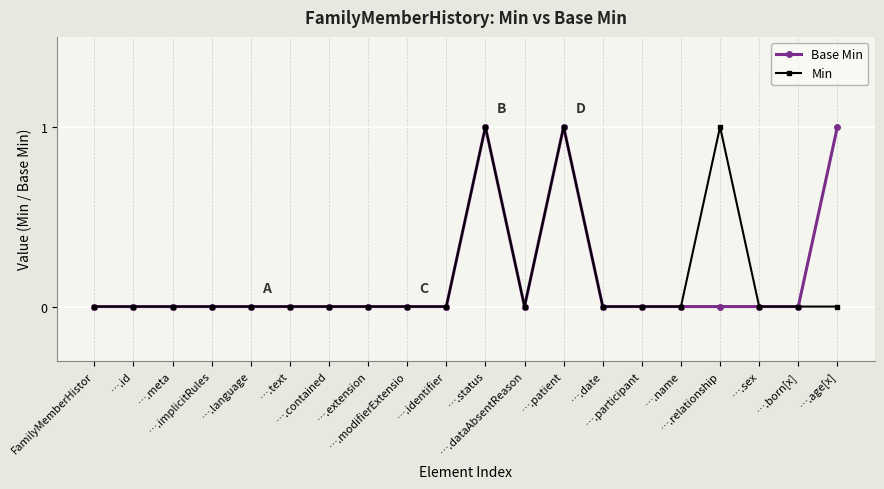

True or false: Min has more than 0 points higher than both neighbors.

True